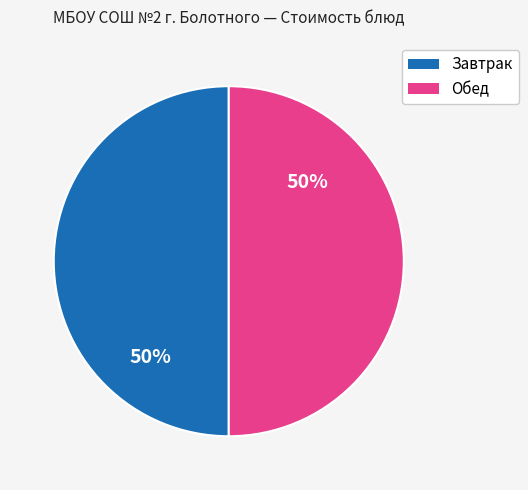

Is it true that Завтрак is 57% of the pie?

False